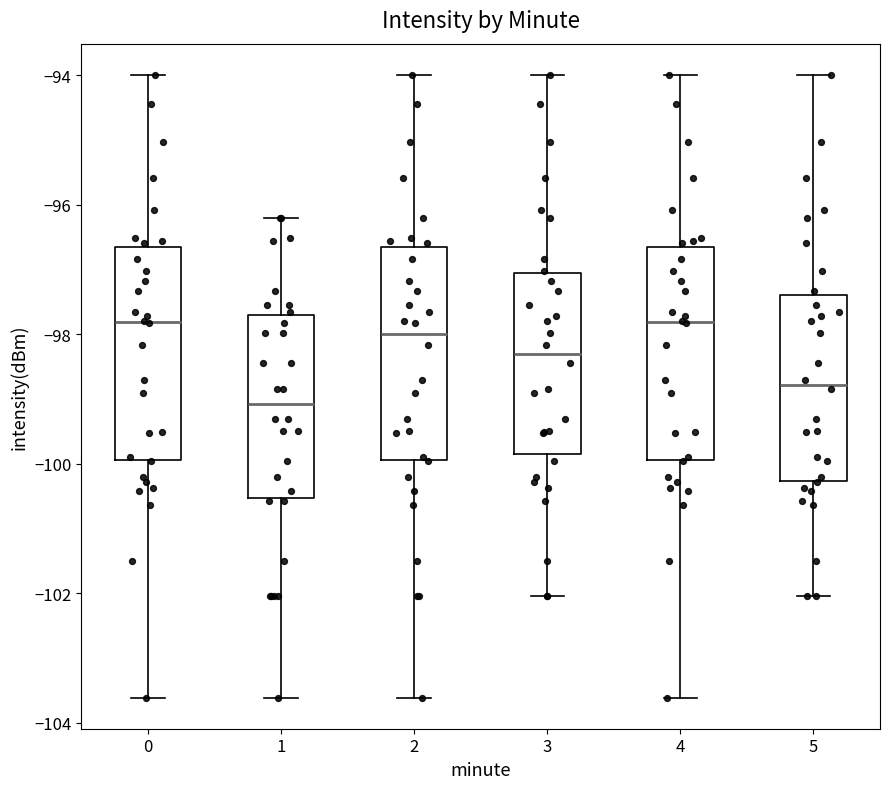

Which box has the lowest median line?

1